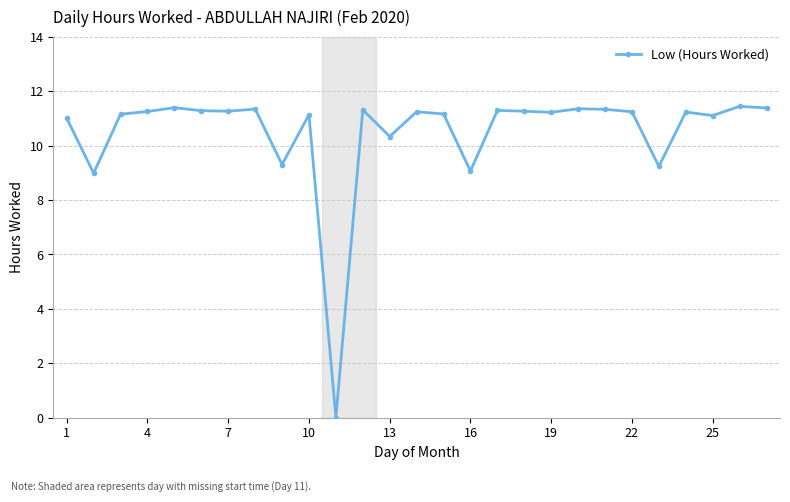

What is the value of the 23rd point from the left?

9.2